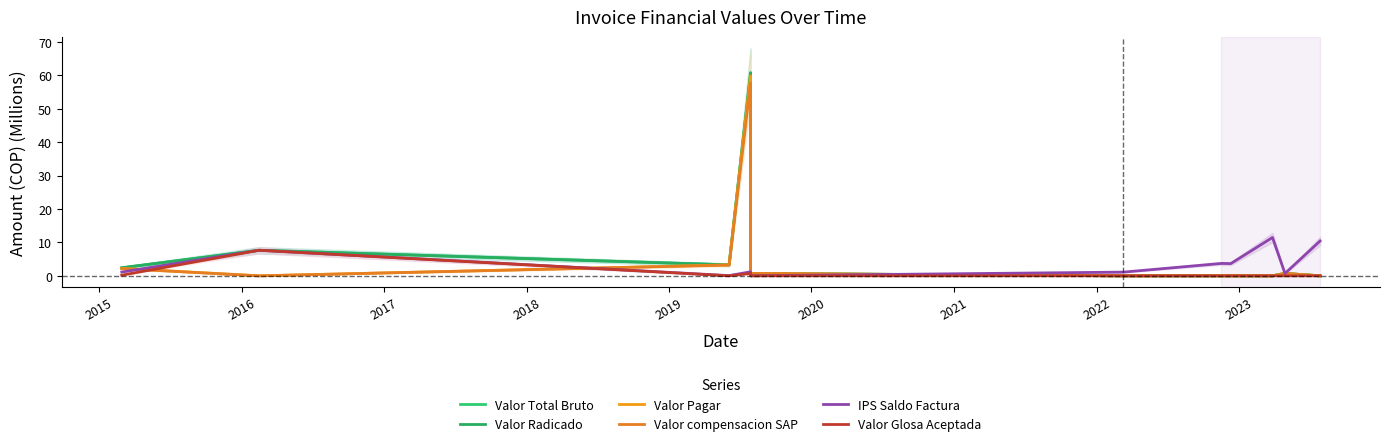

Which series has the widest spread of values?

Valor Total Bruto